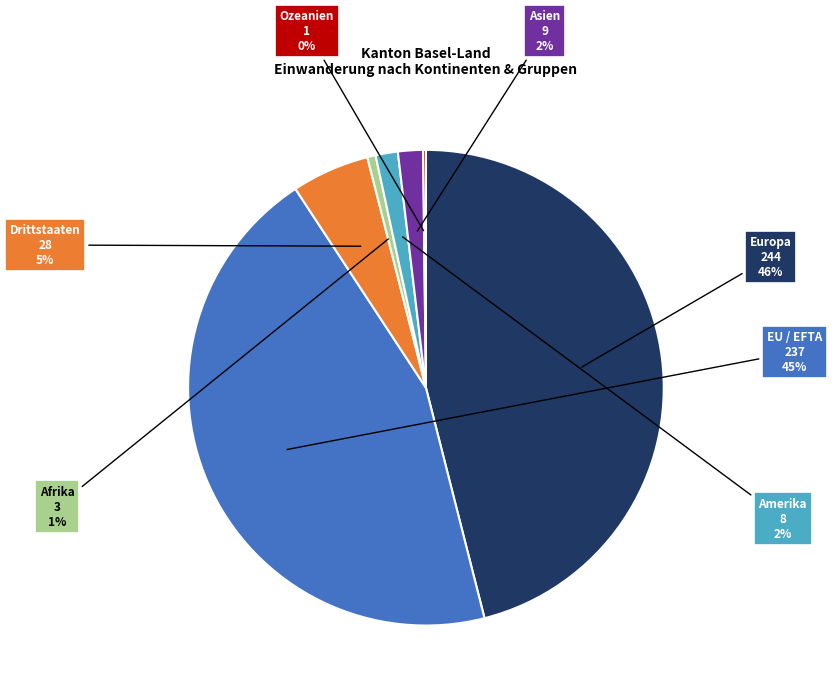

To the nearest percent, what is the average slice percentage?

14%